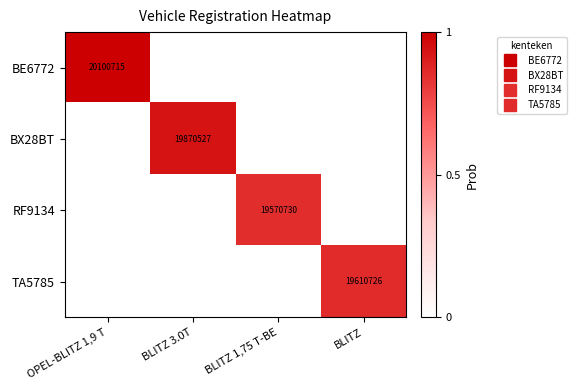

List the series in order of their peak value, lowest first.

RF9134, TA5785, BX28BT, BE6772